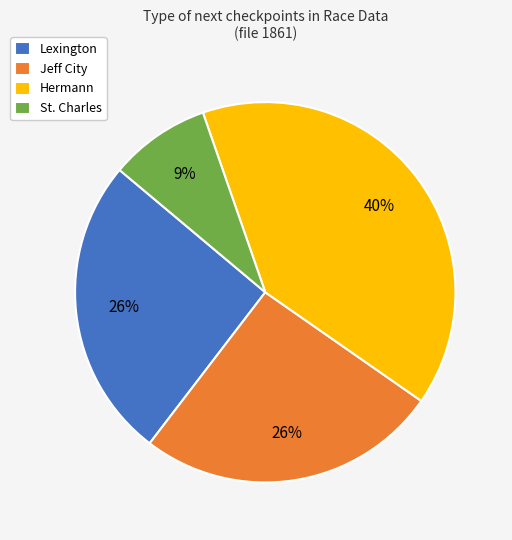

Count the number of slices in the pie.

4